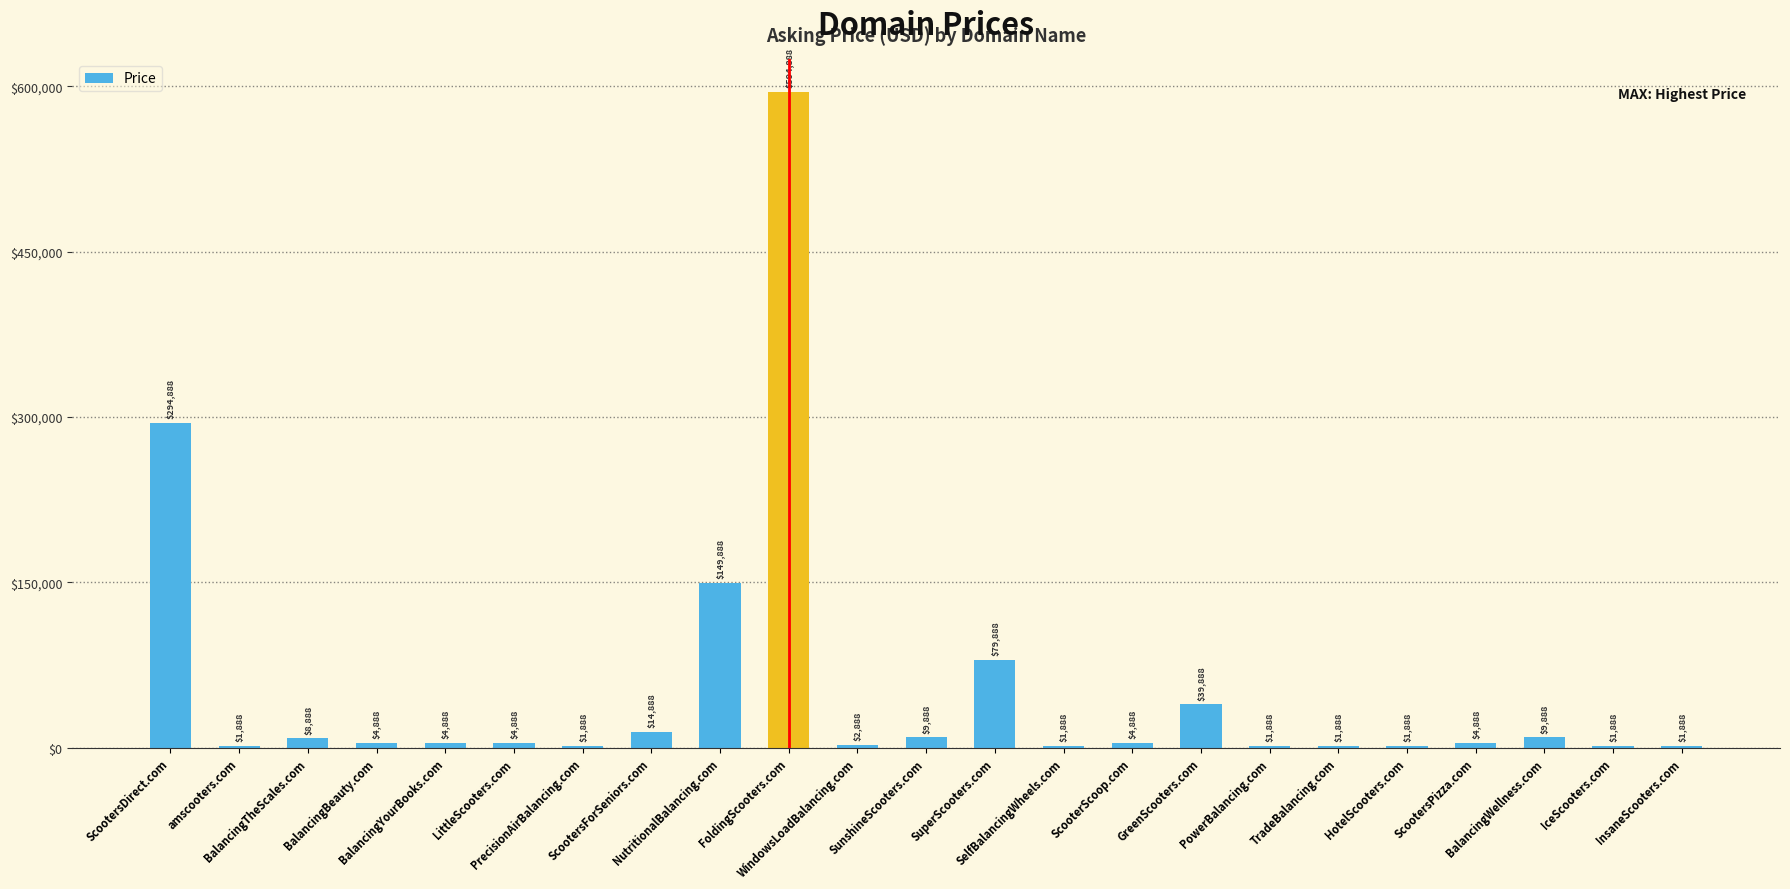

Count the number of categories in the chart.

23